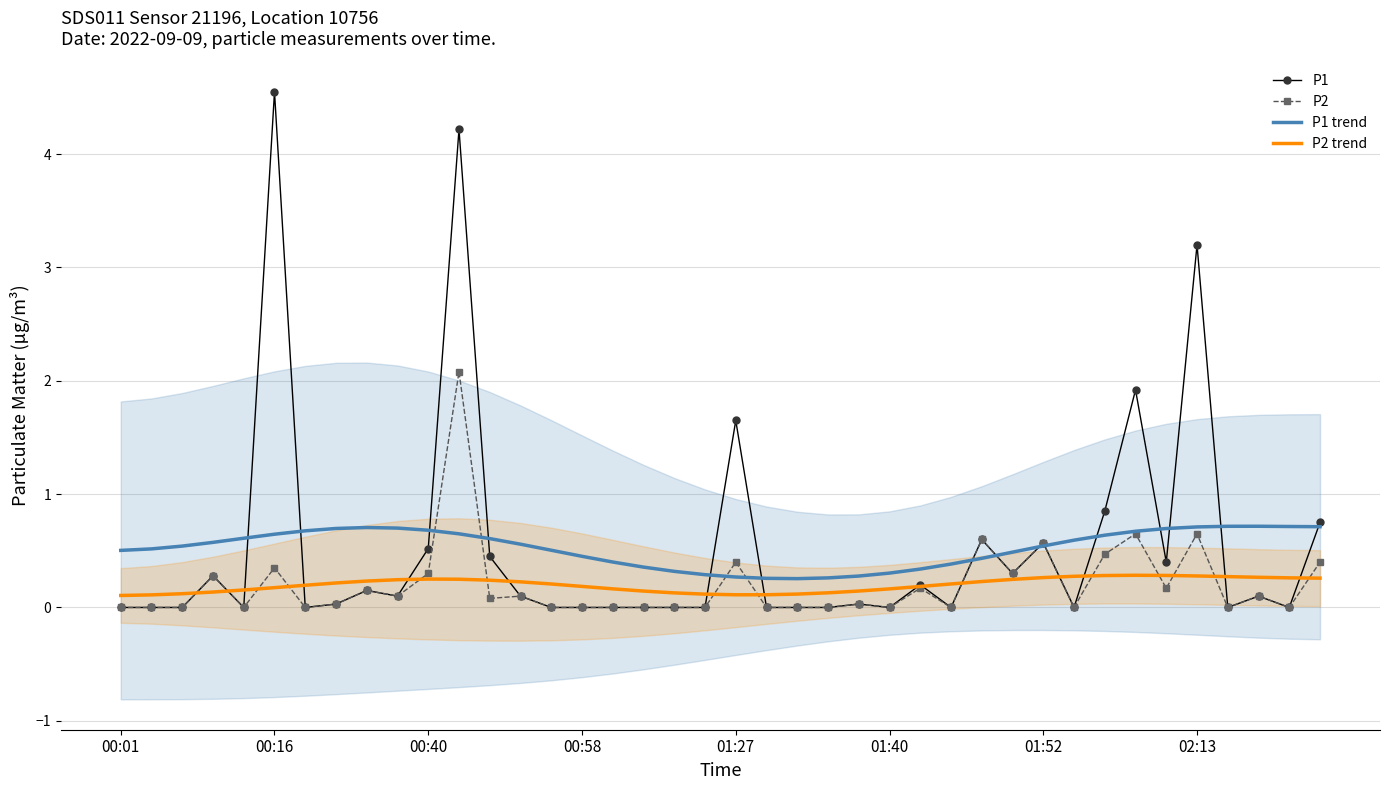

The P1 series shows 2.4 at 00:58. True or false?

False